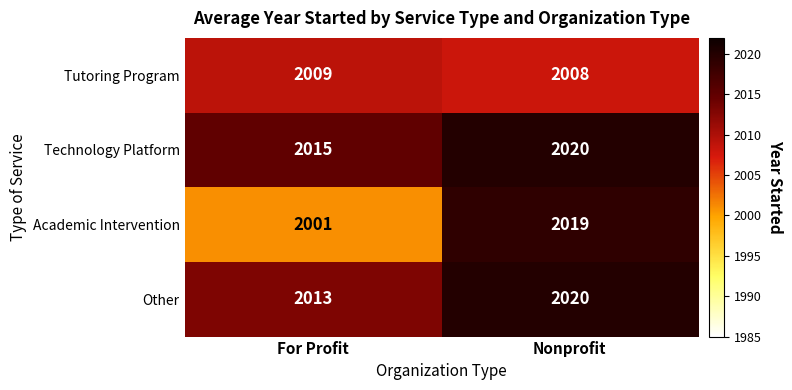

Which series has the largest range (max minus min)?

Academic Intervention